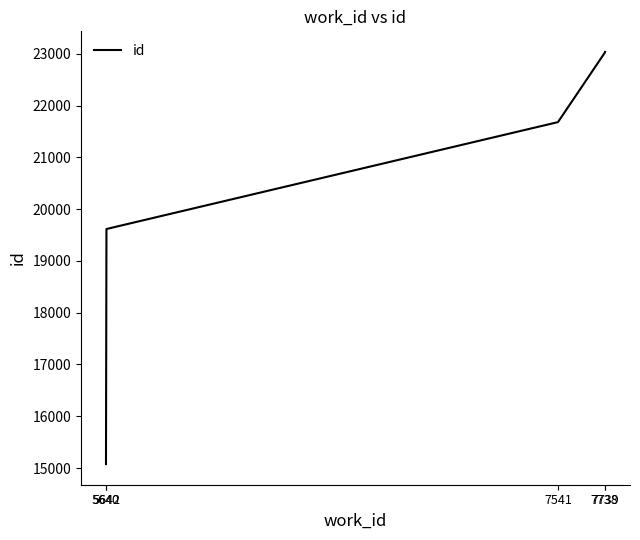

How many series are shown in this chart?

1